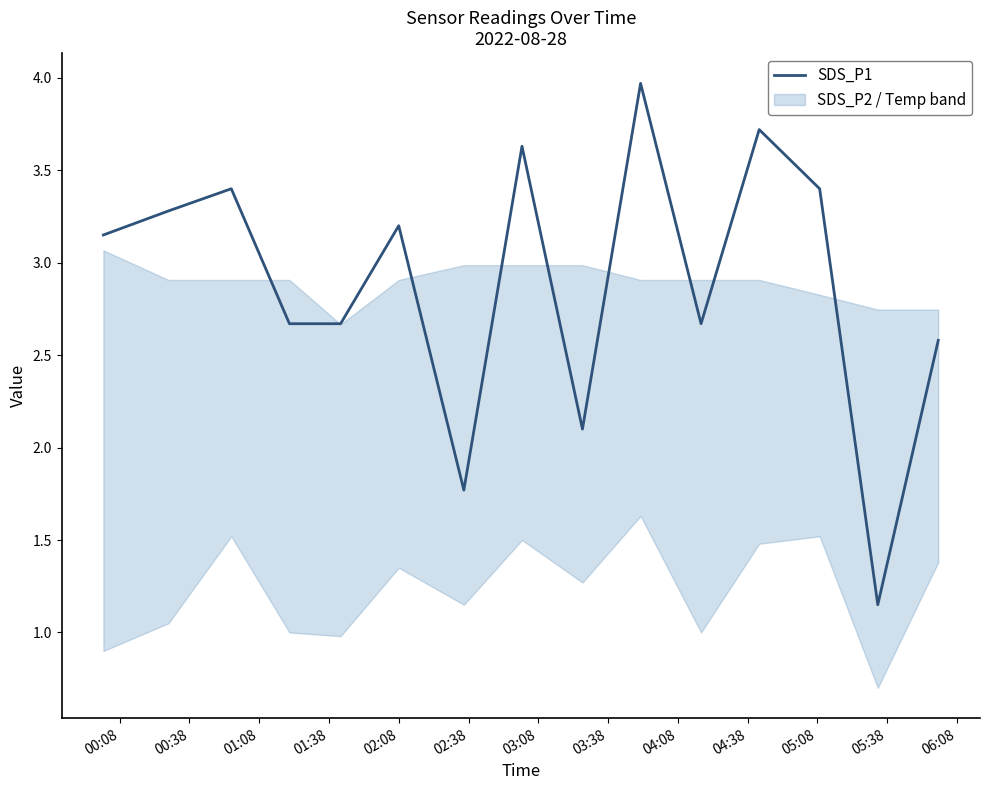

How many lines are shown in the chart?

1